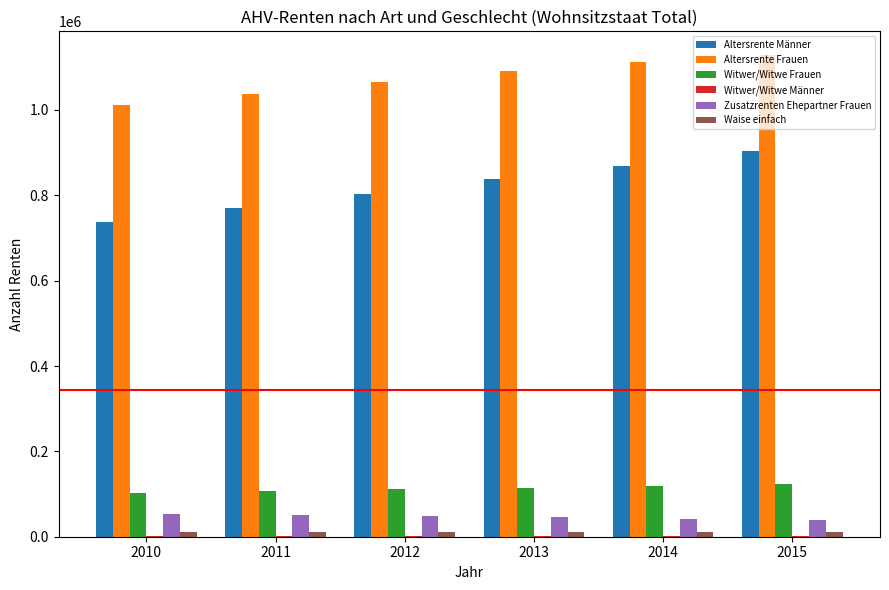

Is the value of Altersrente Frauen at 2010 greater than the value of Altersrente Männer at 2013?

Yes